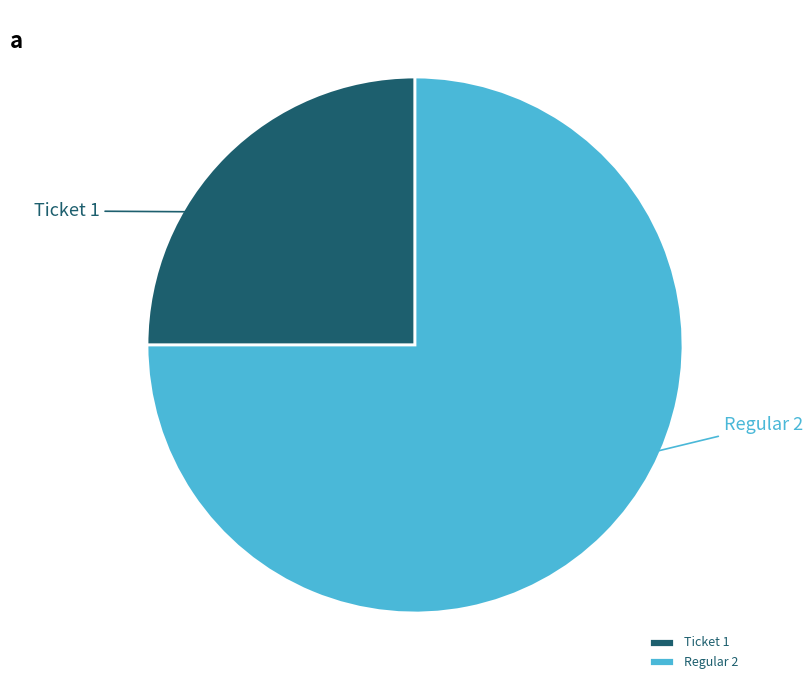

How many segments does this pie chart have?

2